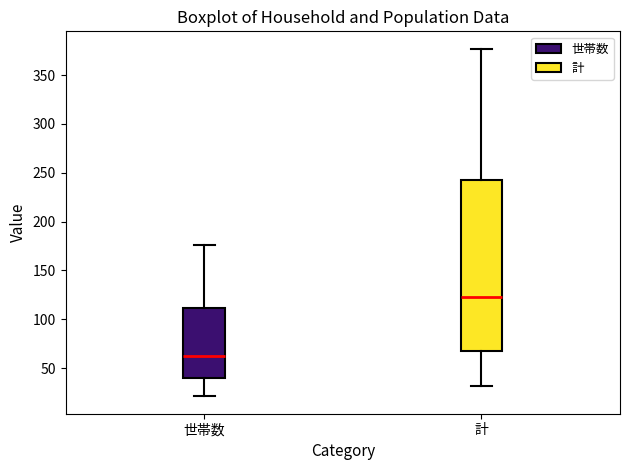

Which box is the tallest, from its lower edge to its upper edge?

計